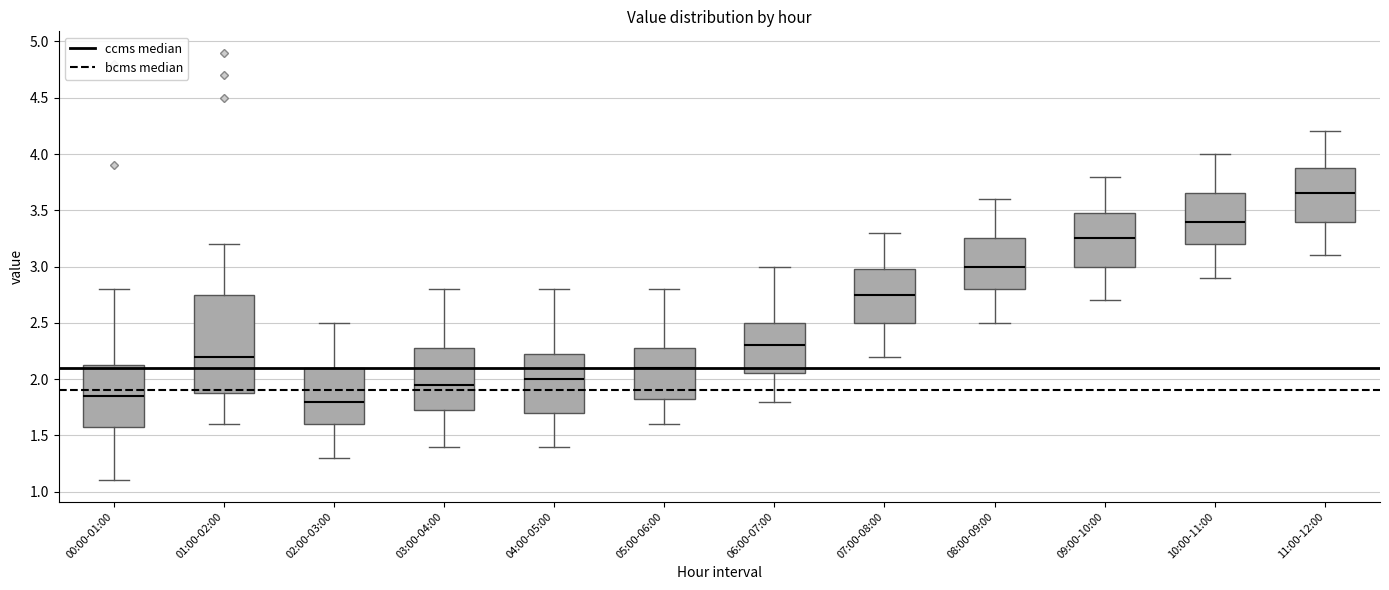

Reading left to right, read every box against the y-axis: the position of its median line, the range the box covers, and the ends of its whiskers. The values are not printed on the chart, so give them approximately, as read against the axis.

00:00-01:00: median 1.85, box 1.60 to 2.15, whiskers 1.10 to 2.80
01:00-02:00: median 2.20, box 1.90 to 2.75, whiskers 1.60 to 3.20
02:00-03:00: median 1.80, box 1.60 to 2.10, whiskers 1.30 to 2.50
03:00-04:00: median 1.95, box 1.75 to 2.30, whiskers 1.40 to 2.80
04:00-05:00: median 2.00, box 1.70 to 2.25, whiskers 1.40 to 2.80
05:00-06:00: median 2.10, box 1.85 to 2.30, whiskers 1.60 to 2.80
06:00-07:00: median 2.30, box 2.05 to 2.50, whiskers 1.80 to 3.00
07:00-08:00: median 2.75, box 2.50 to 3.00, whiskers 2.20 to 3.30
08:00-09:00: median 3.00, box 2.80 to 3.25, whiskers 2.50 to 3.60
09:00-10:00: median 3.25, box 3.00 to 3.50, whiskers 2.70 to 3.80
10:00-11:00: median 3.40, box 3.20 to 3.65, whiskers 2.90 to 4.00
11:00-12:00: median 3.65, box 3.40 to 3.90, whiskers 3.10 to 4.20